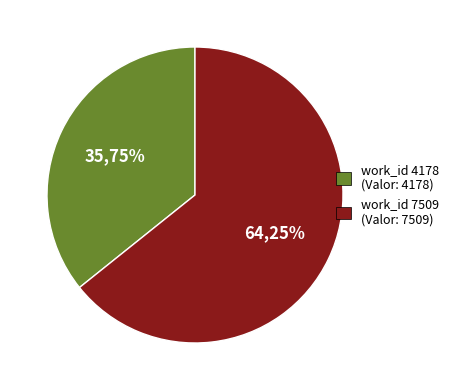

To the nearest percent, what is the difference between the largest and smallest slice percentages?

29%